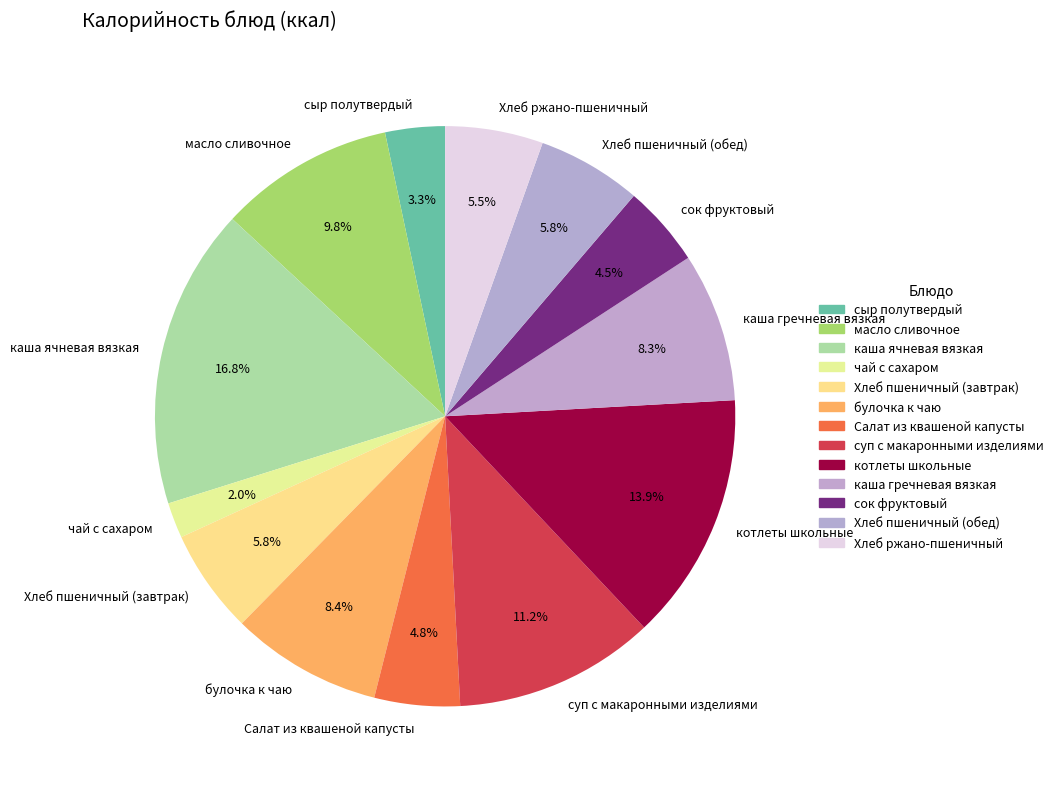

Combined, do Хлеб пшеничный (завтрак) and Хлеб пшеничный (обед) account for over 50%?

No